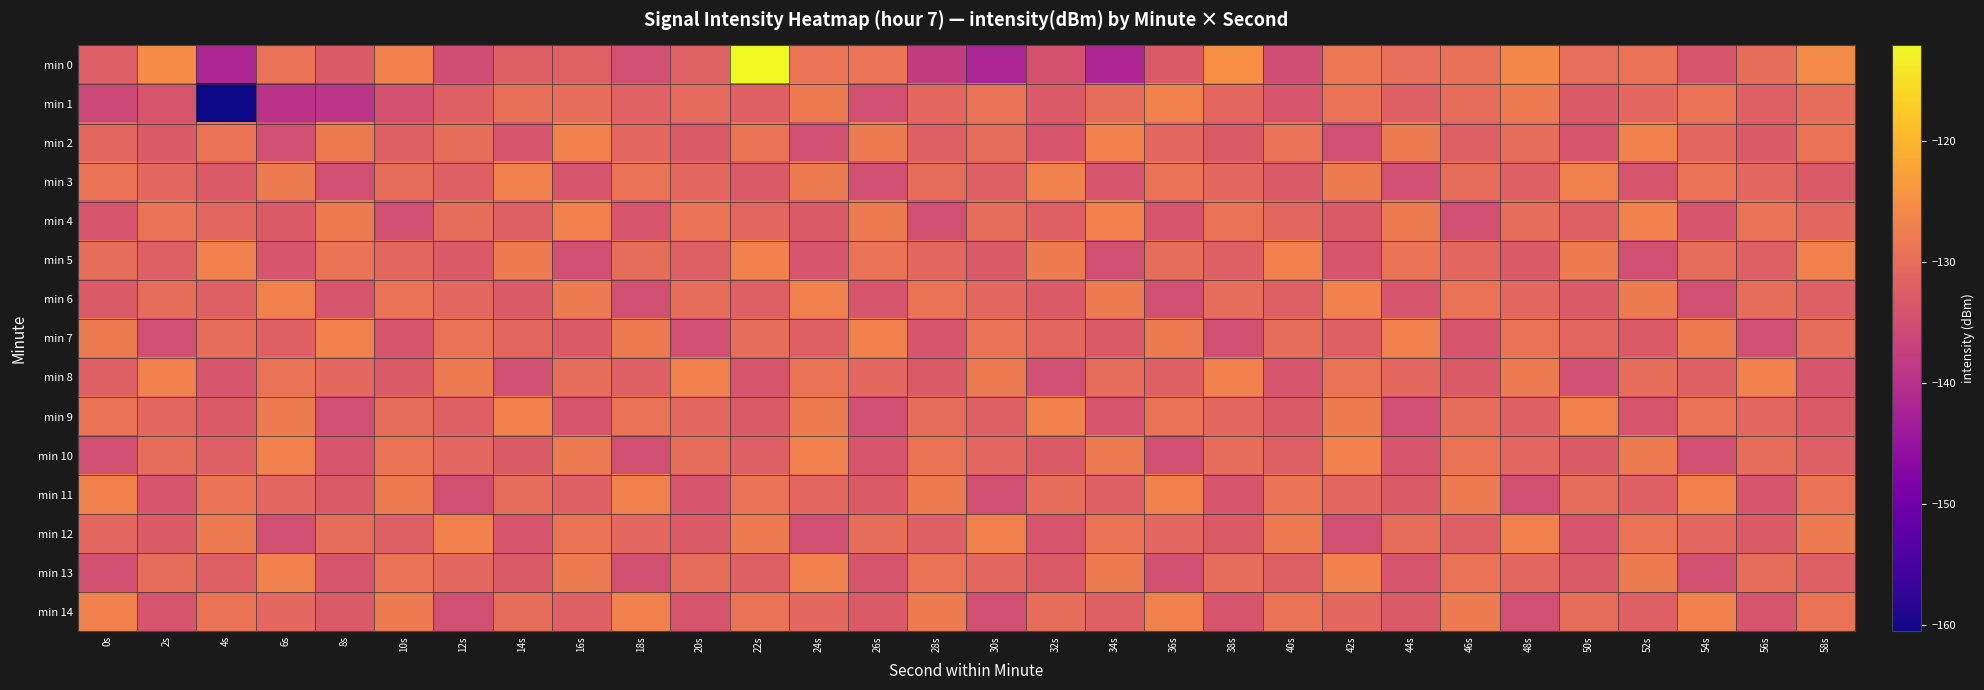

At how many categories does at least one series exceed -155?

30